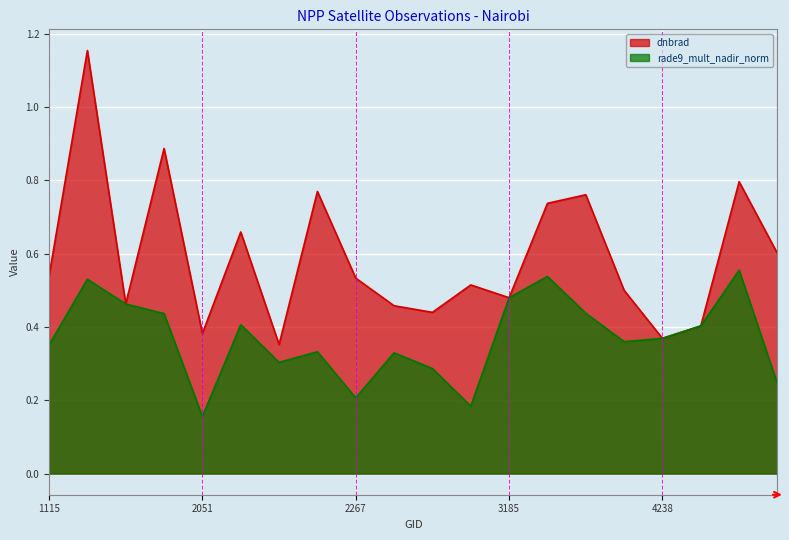

What are all the series names shown in the legend?

dnbrad, rade9_mult_nadir_norm